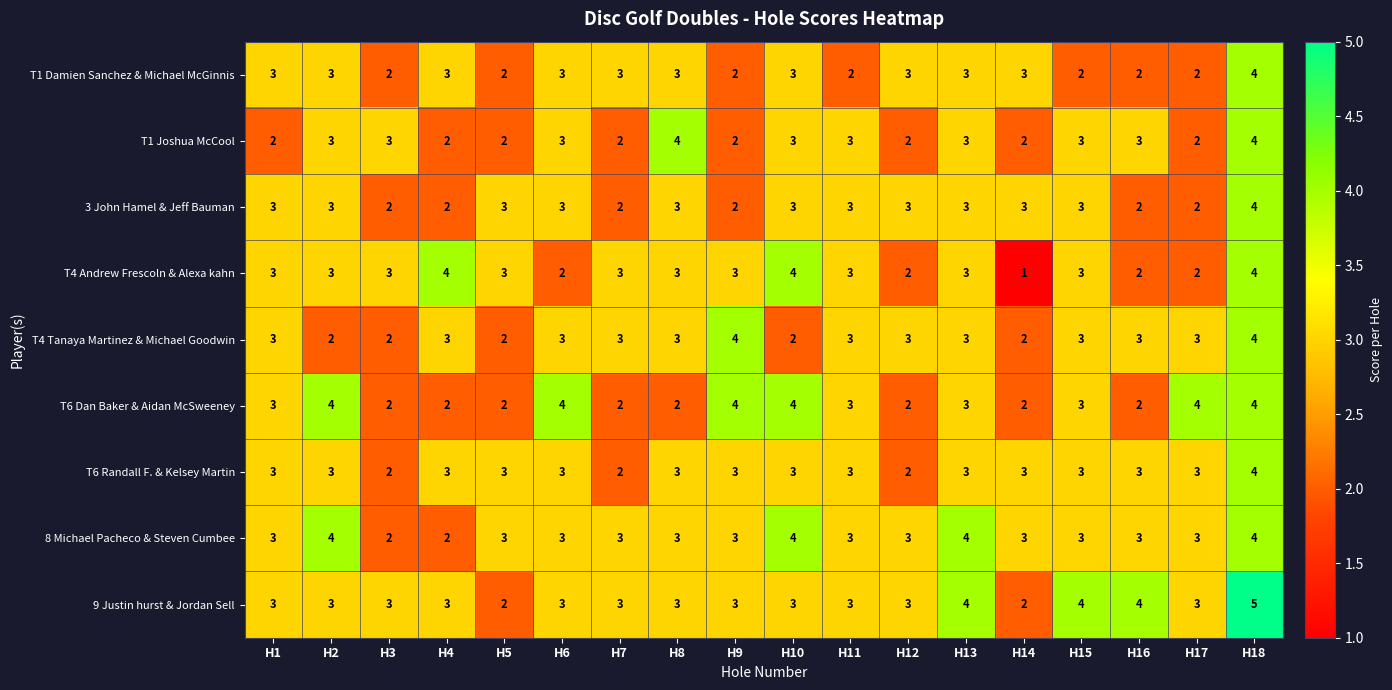

True or false: 9 Justin hurst & Jordan Sell has a value of 4 at H13.

True